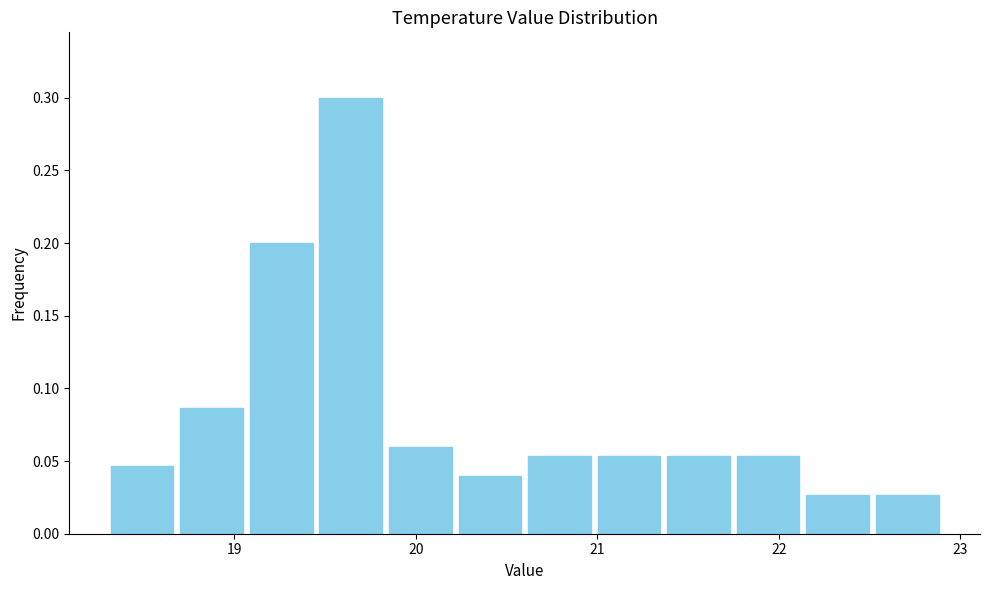

Around what value on the x-axis is the tallest bar? Give the approximate position of its centre, as read against the axis.

19.6